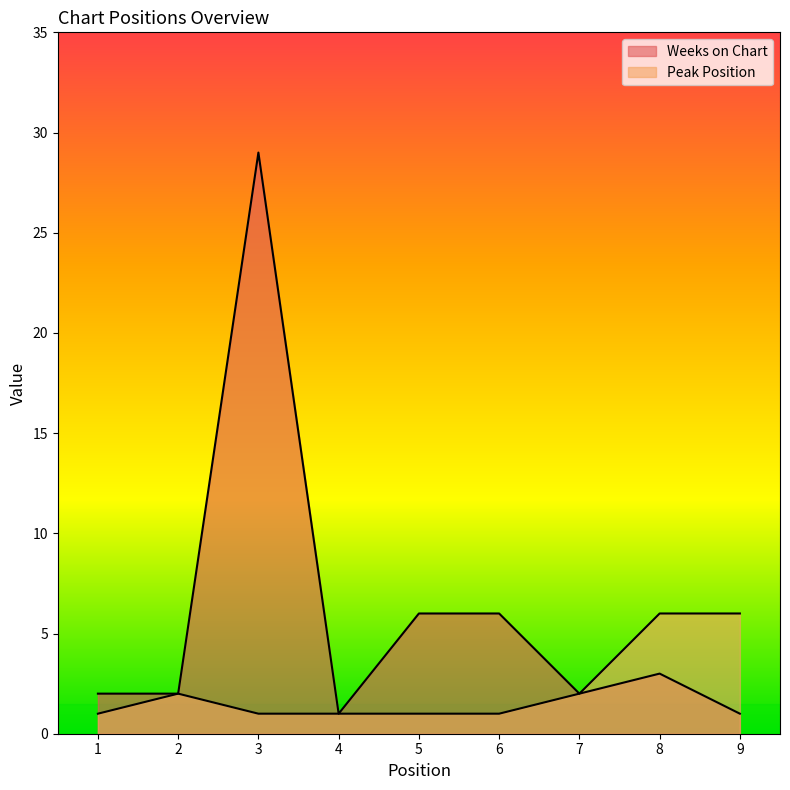

How many Peak Position values are between 1 and 2?

7